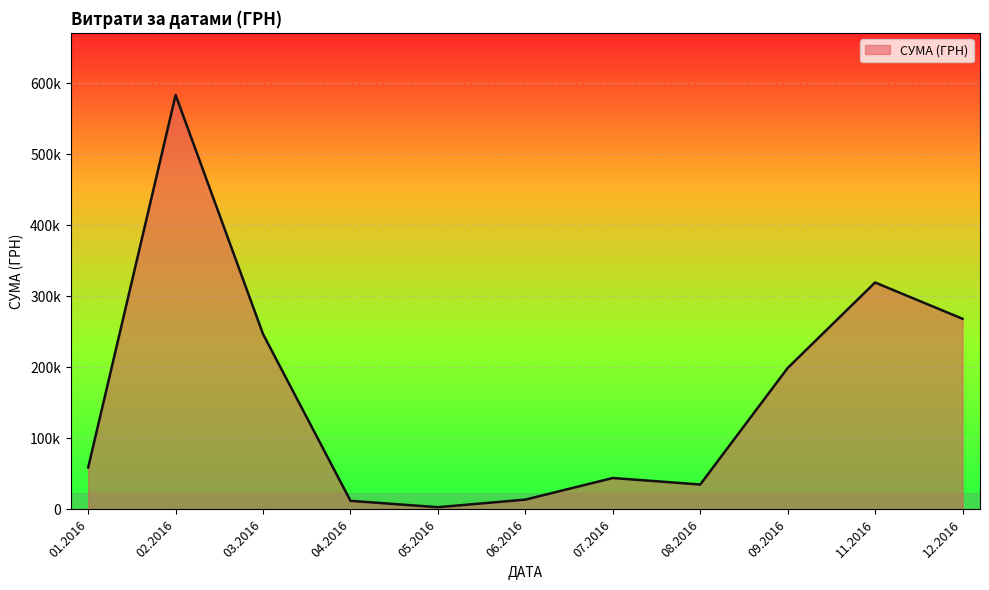

True or false: the data has more than 1 interior local peaks.

True